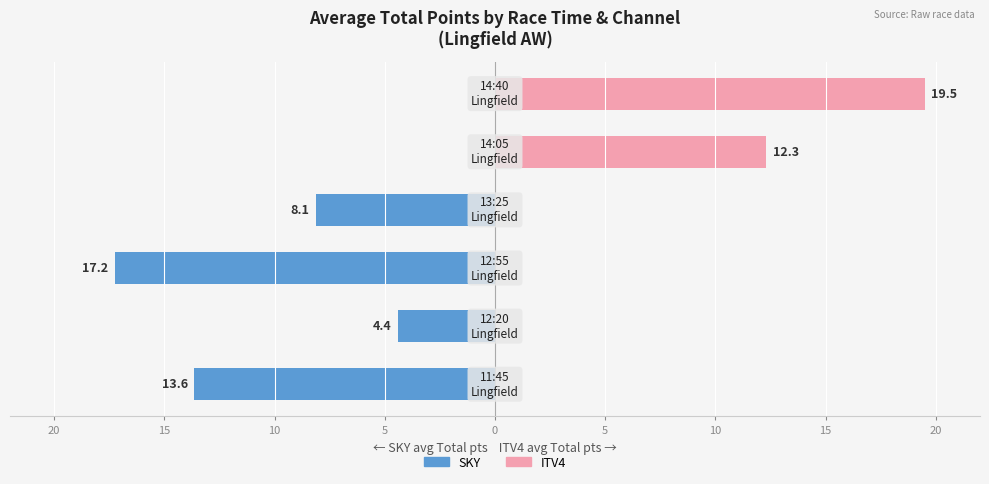

Count the number of categories in the chart.

6